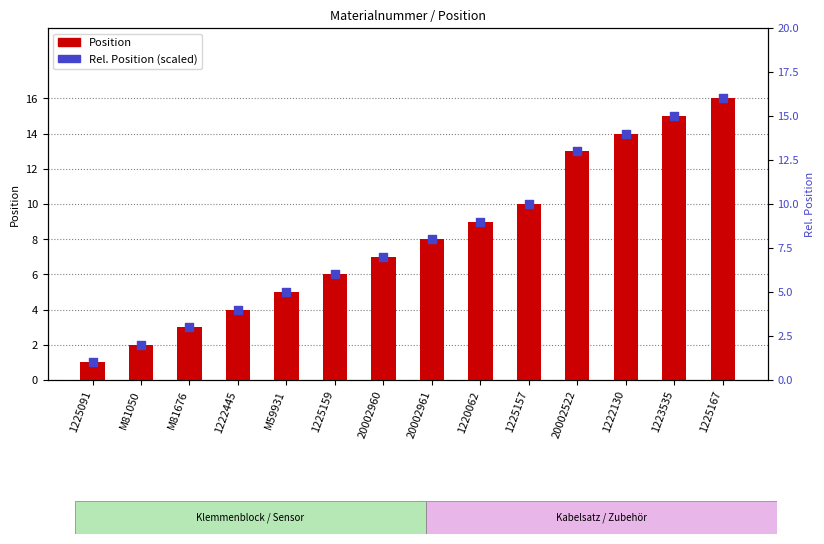

At which category is the sum across all series the highest?

1225167